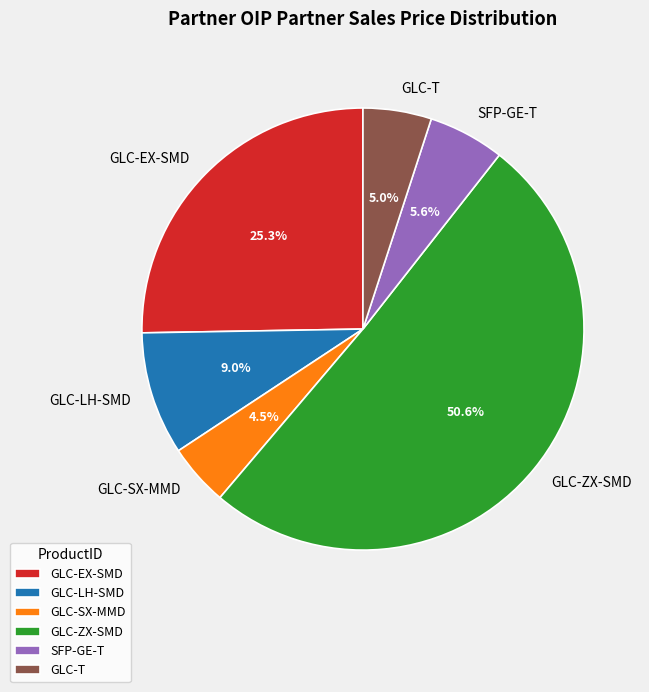

What is the total percentage of GLC-T and GLC-LH-SMD?

14.0%